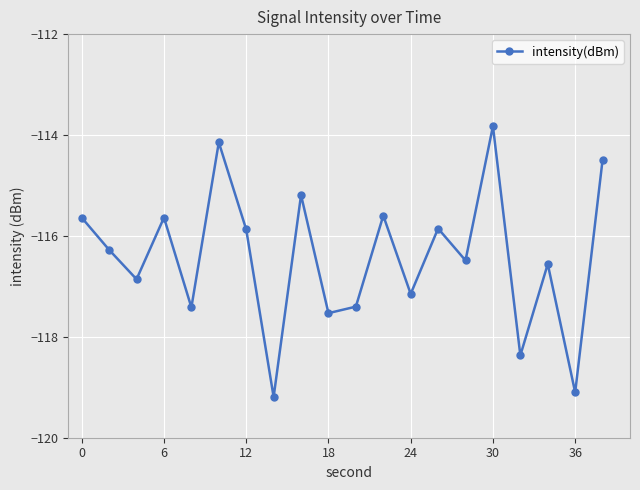

What is the value of the 10th point from the left?

-117.5